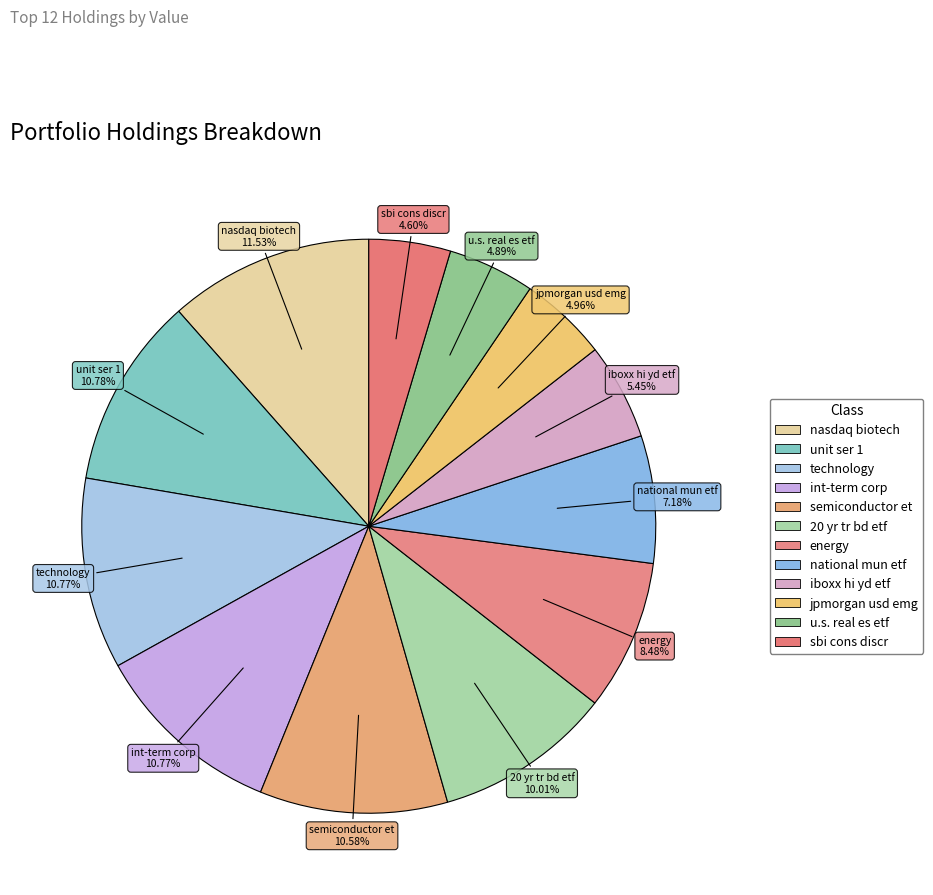

Is it true that 20 yr tr bd etf is 16% of the pie?

False